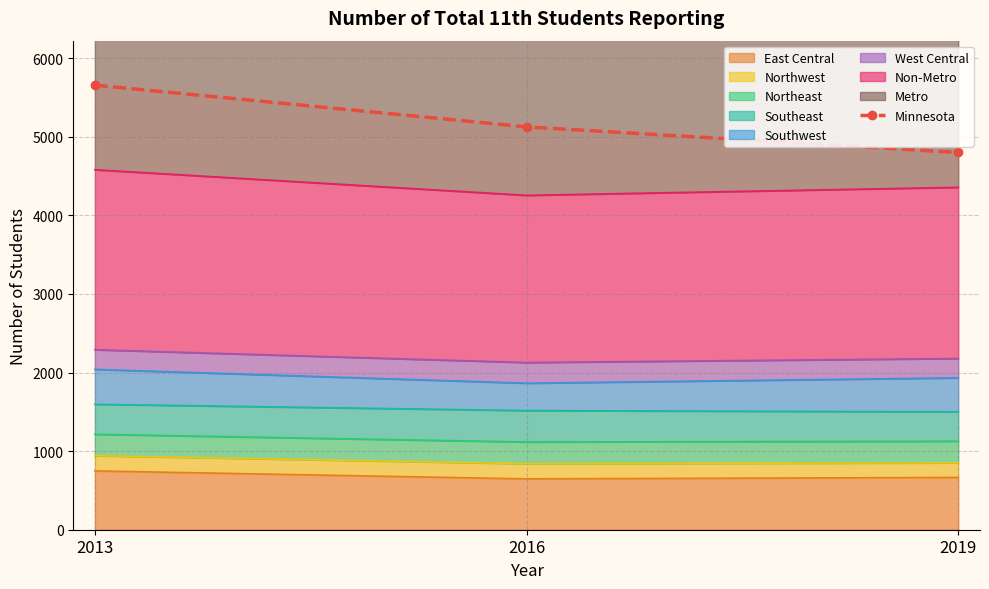

What is the approximate value at 2016, to the nearest 100?

5100